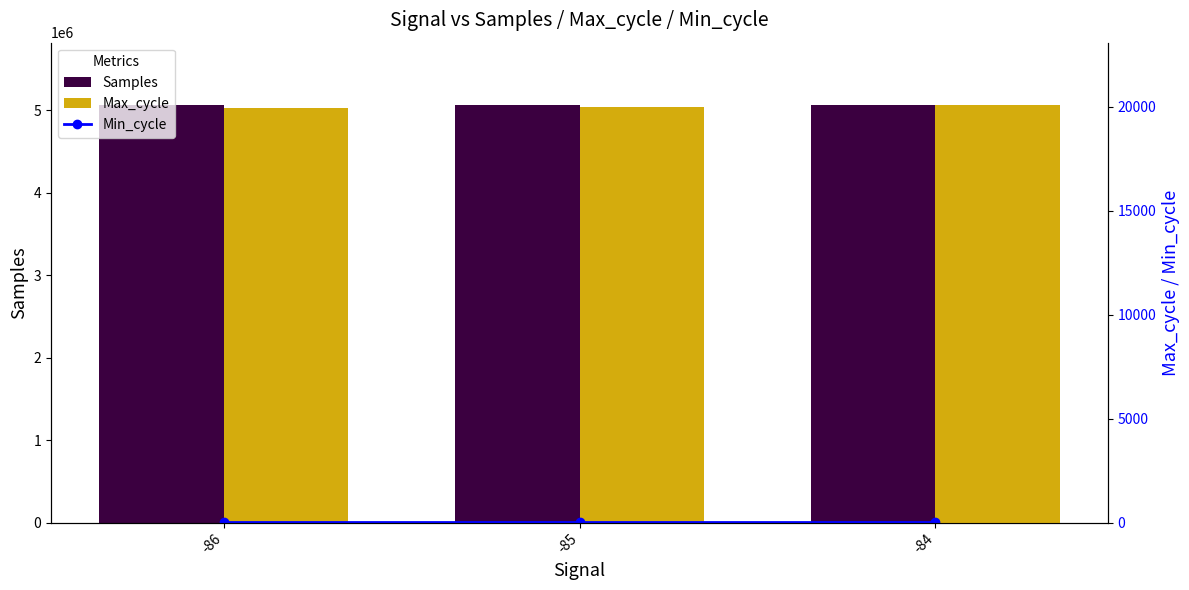

What are all the series names shown in the legend?

Samples, Min_cycle, Max_cycle